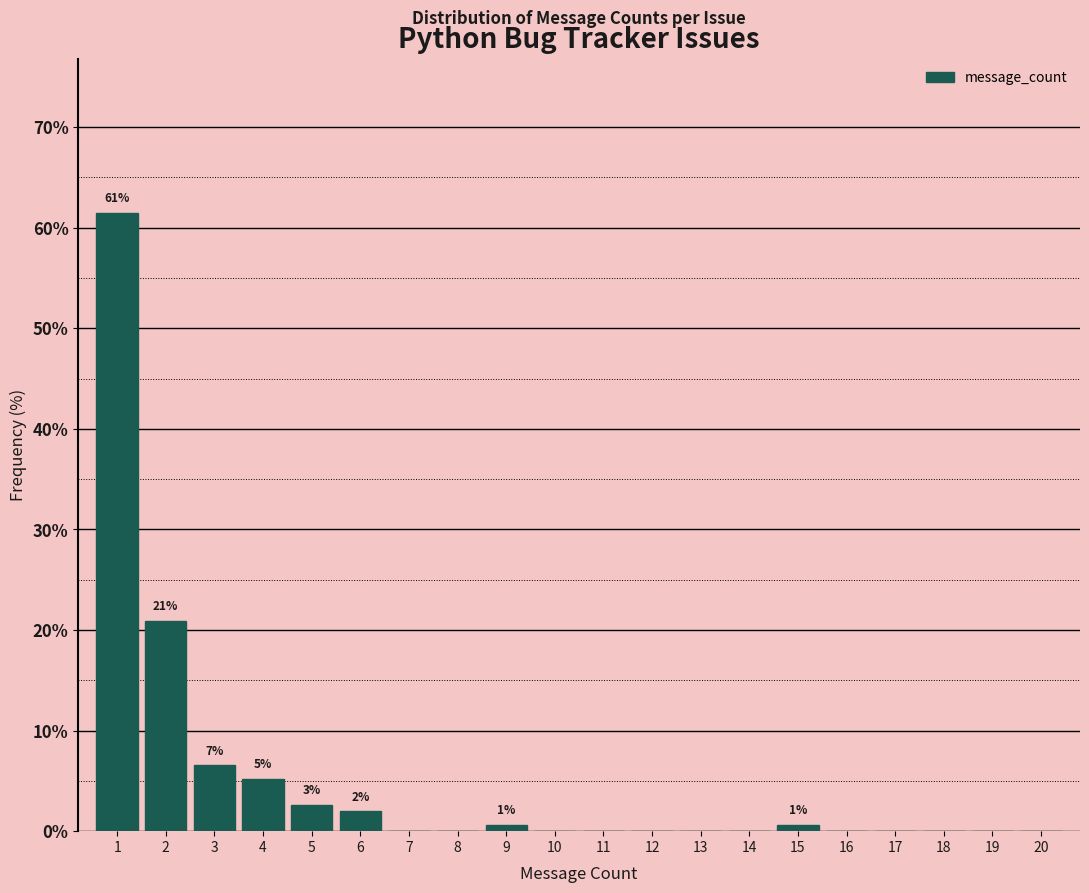

Reading right to left, transcribe all the data shown in this chart.

20=0.0	19=0.0	18=0.0	17=0.0	16=0.0	15=0.7	14=0.0	13=0.0	12=0.0	11=0.0	10=0.0	9=0.7	8=0.0	7=0.0	6=2.0	5=2.6	4=5.2	3=6.5	2=20.9	1=61.4